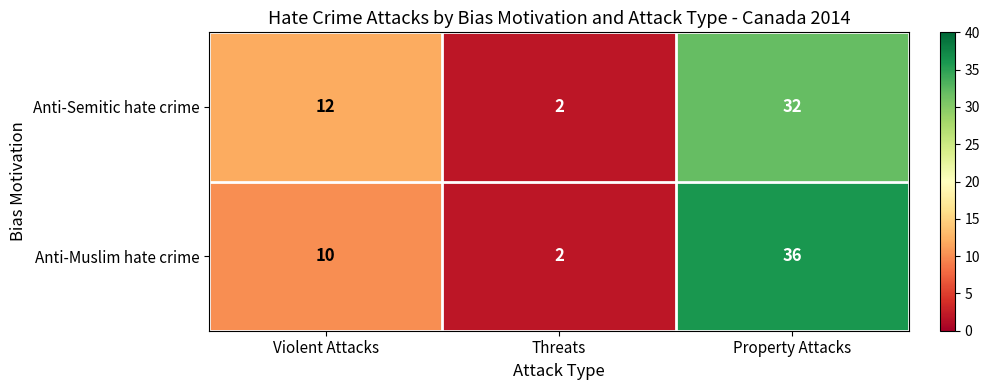

What is the highest value of the Anti-Muslim hate crime series?

36